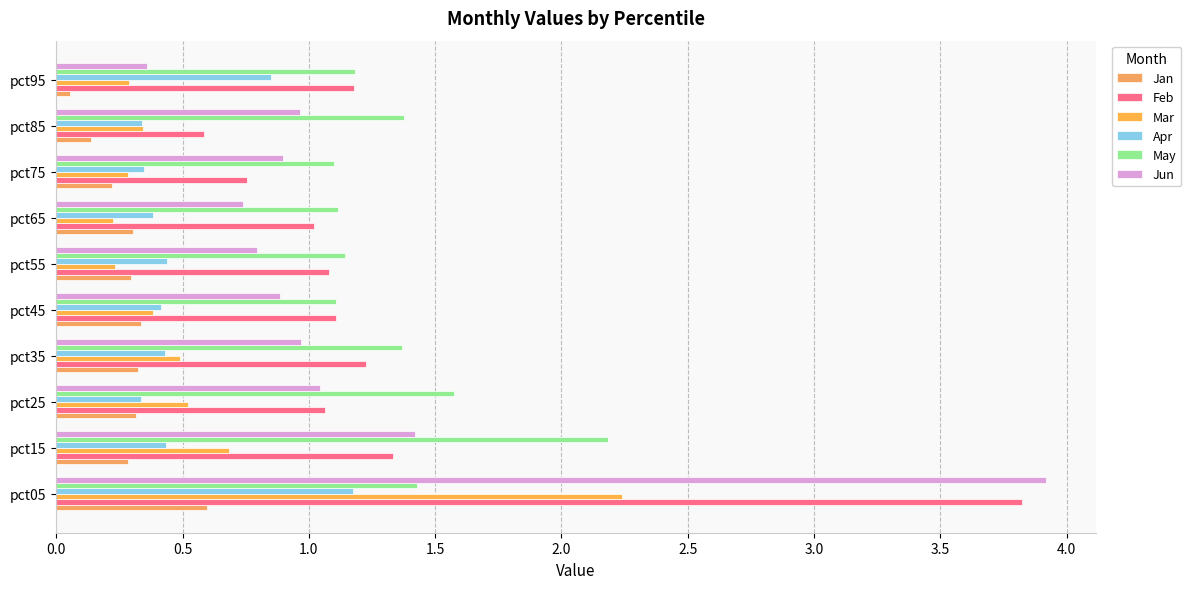

What is the sum of all Mar values?

5.7